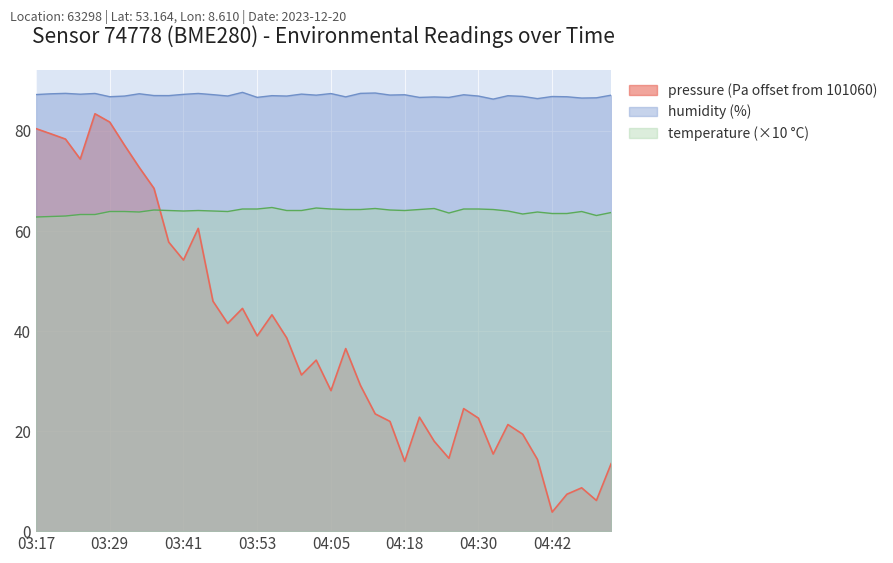

Where does the pressure series first go above 34?

03:17